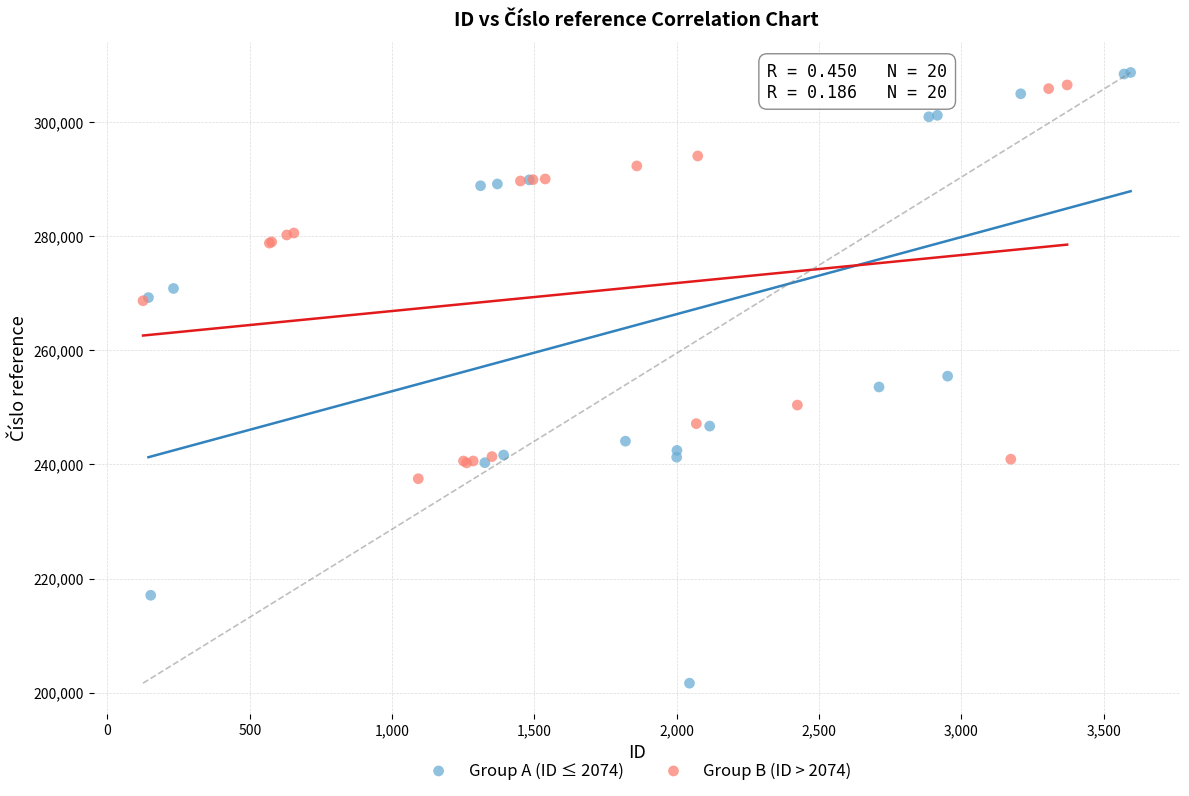

Which series reaches the minimum Y coordinate?

Group A (ID ≤ 2074)